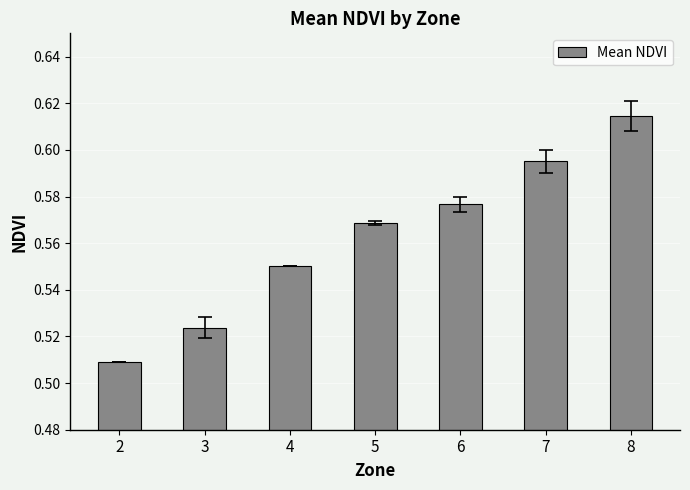

Does the chart contain any negative values?

No